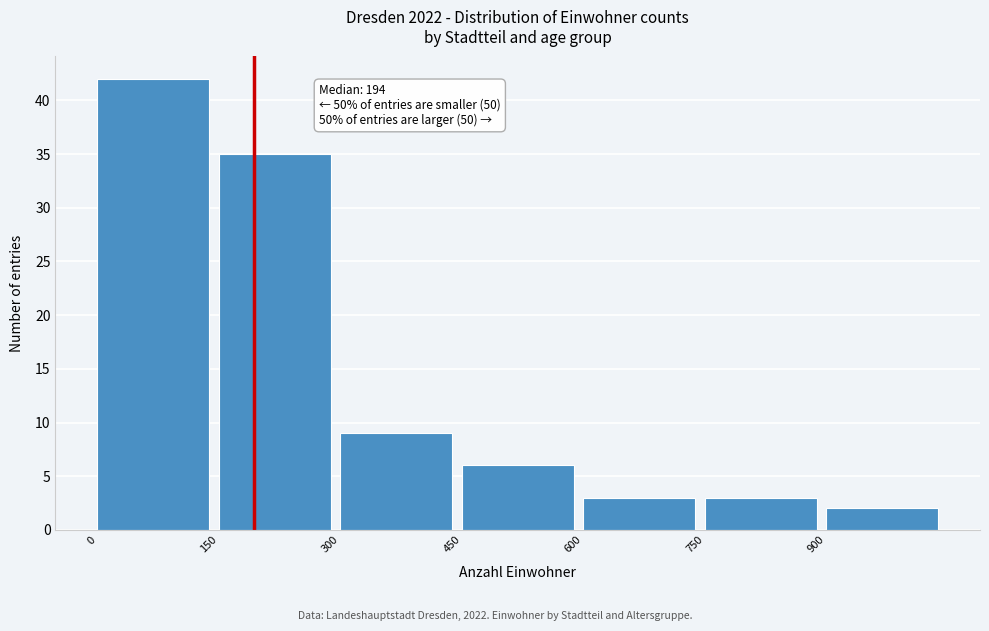

Over which range of the x-axis is the bar tallest?

0 to 150